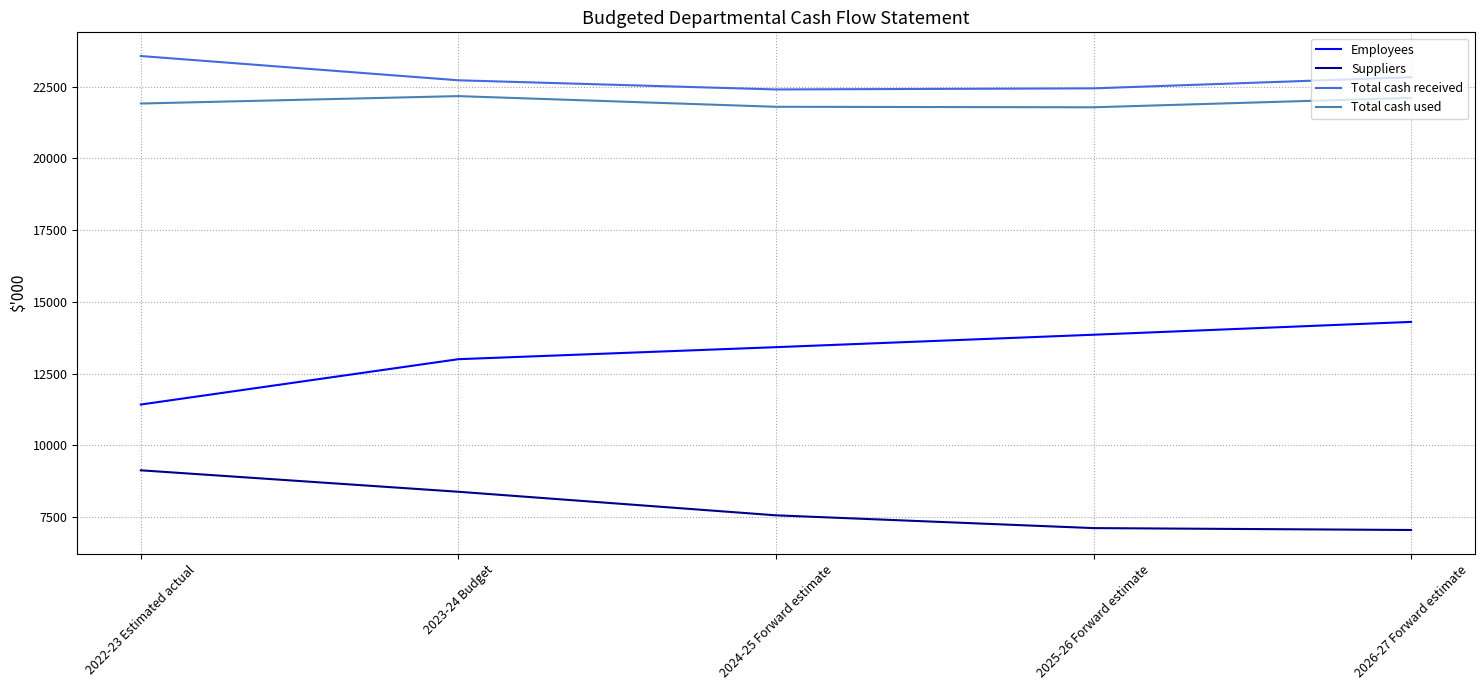

What is the difference between the highest and lowest values at 2022-23 Estimated actual?

14429